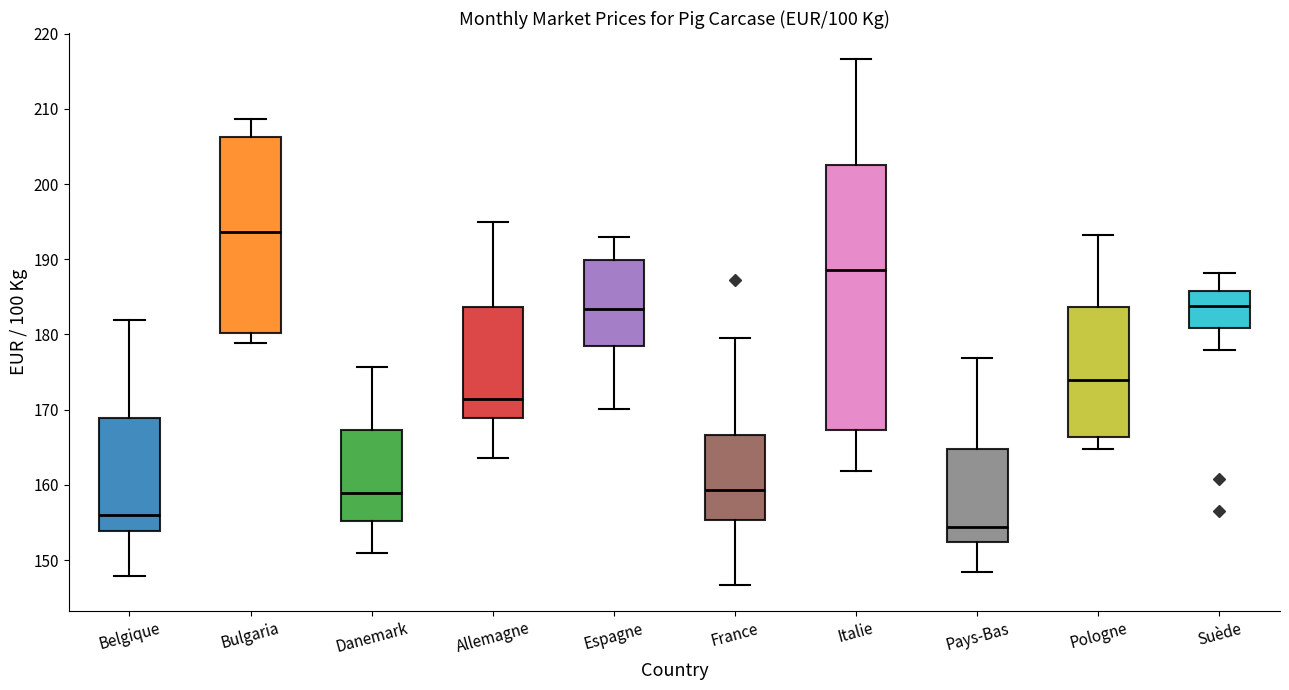

Where is the upper edge of the box for Allemagne on the y-axis? The values are not printed on the chart, so give them approximately, as read against the axis.

184